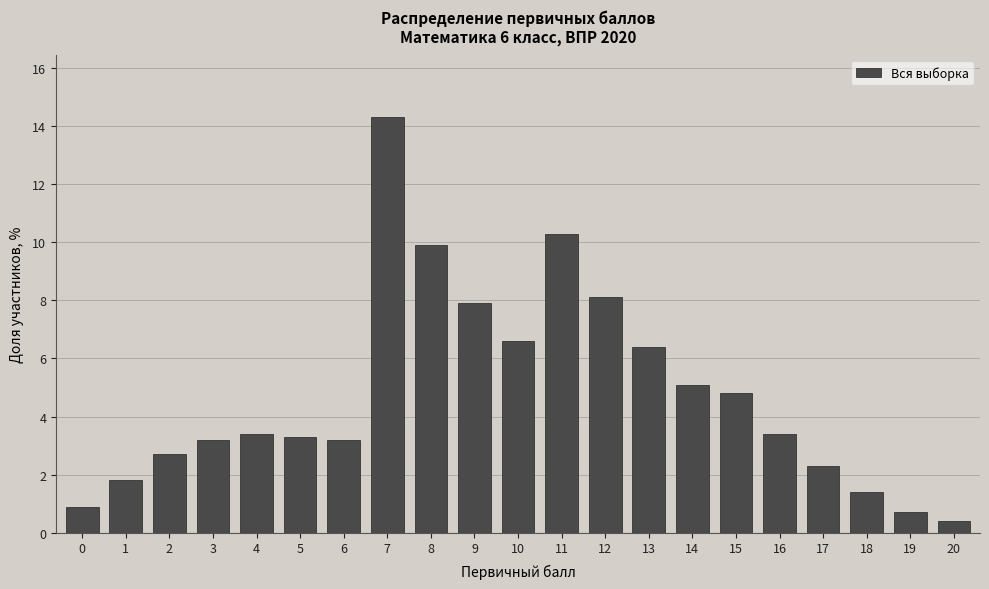

Reading left to right, extract all data points from this chart.

0=0.9	1=1.8	2=2.7	3=3.2	4=3.4	5=3.3	6=3.2	7=14.3	8=9.9	9=7.9	10=6.6	11=10.3	12=8.1	13=6.4	14=5.1	15=4.8	16=3.4	17=2.3	18=1.4	19=0.7	20=0.4